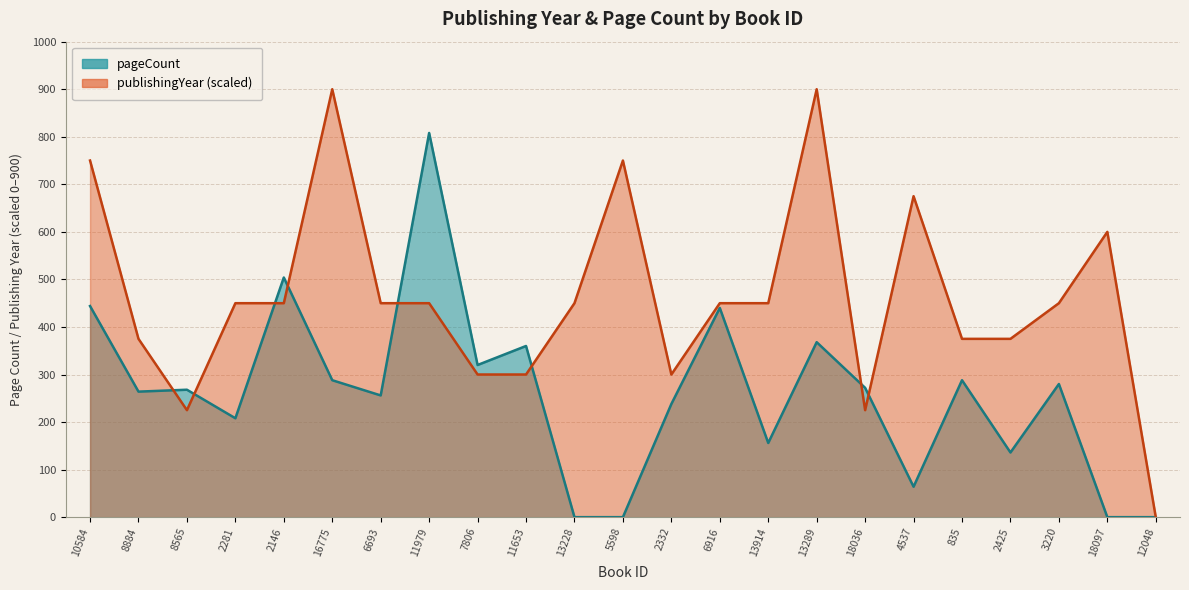

The pageCount series shows 346.0 at 2281. True or false?

False